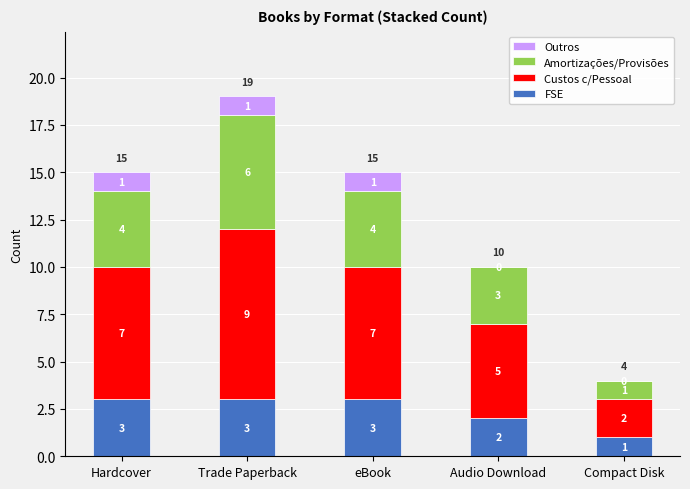

At which category is the sum across all series the highest?

Trade Paperback